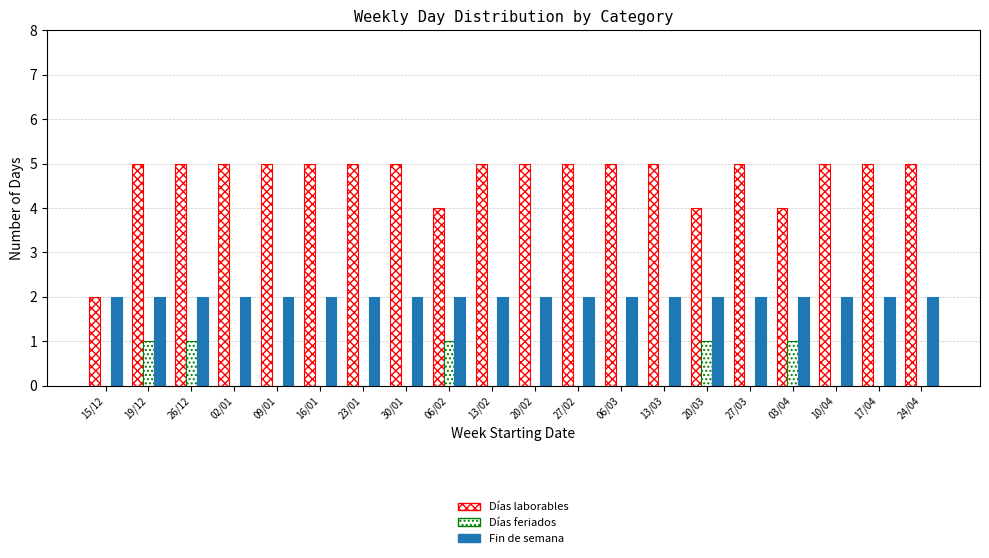

What is the sum of all Días laborables values?

94